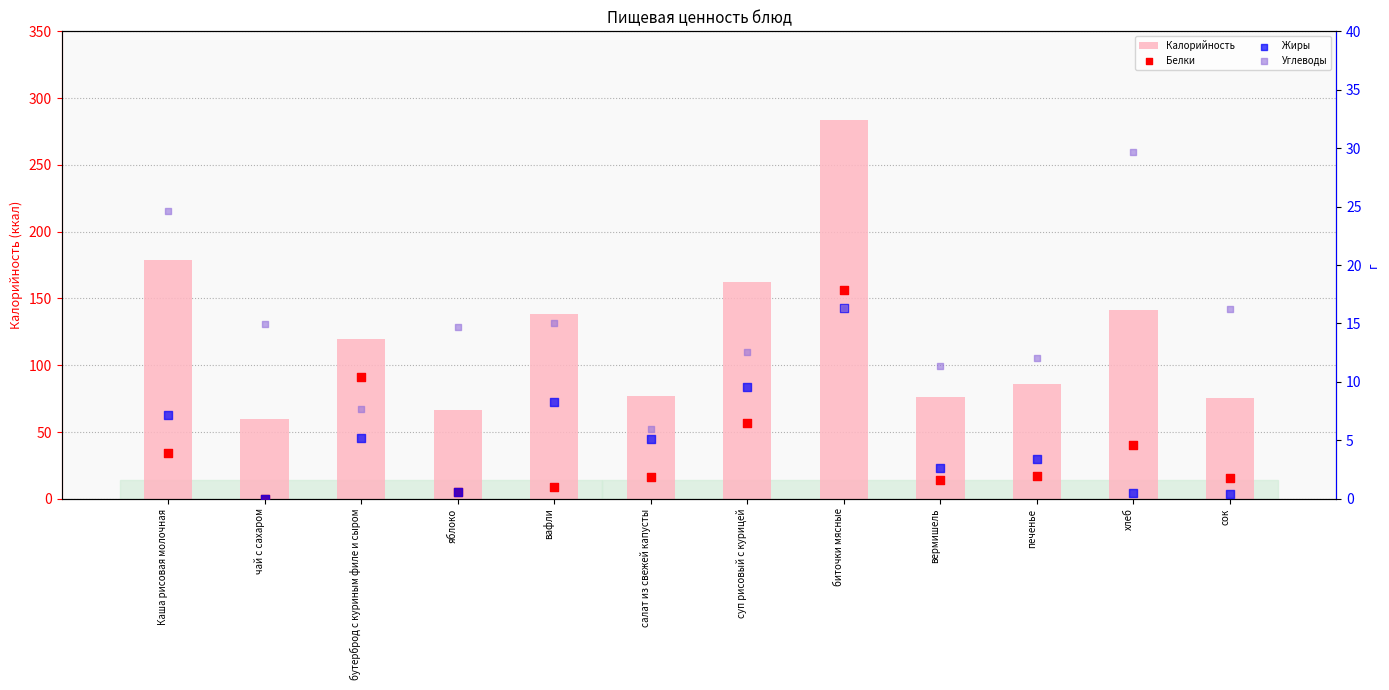

Which series reaches the maximum Y coordinate?

Калорийность